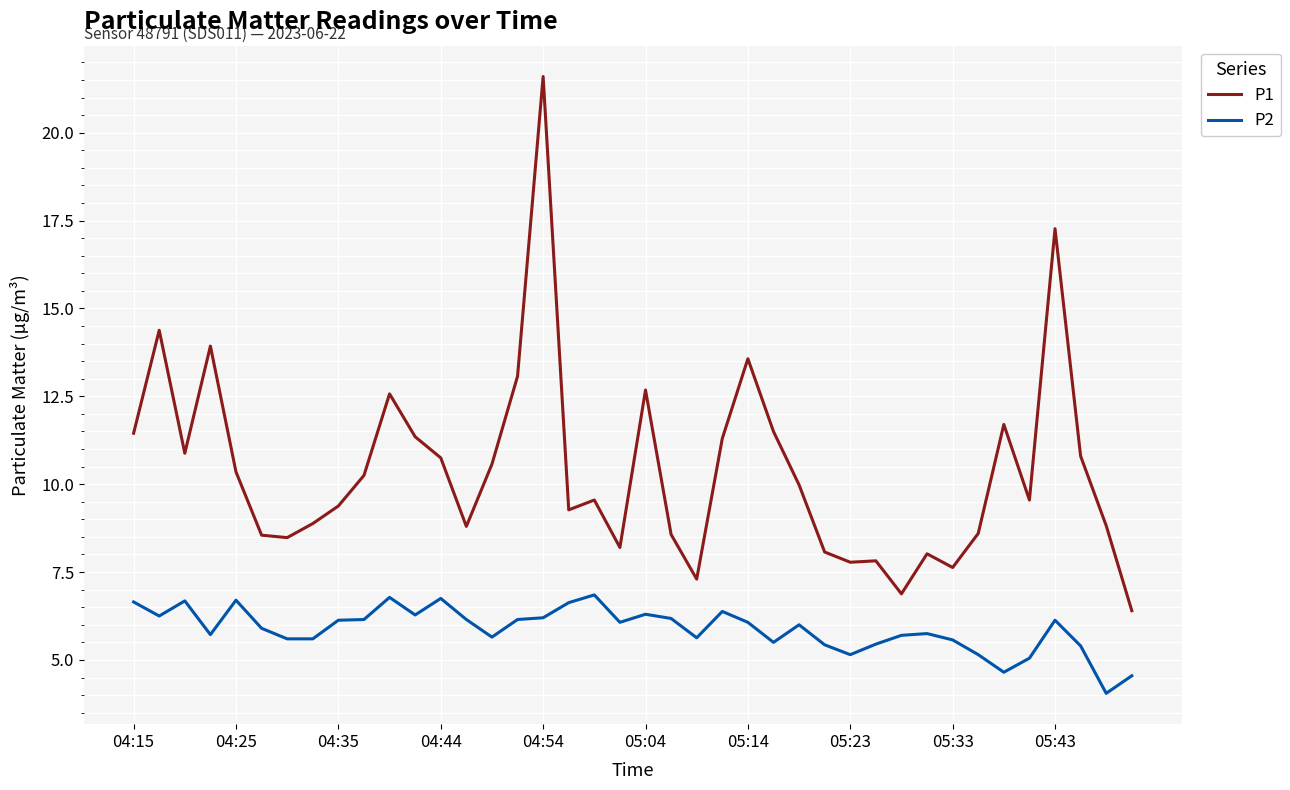

Which series has the largest total across all categories?

P1